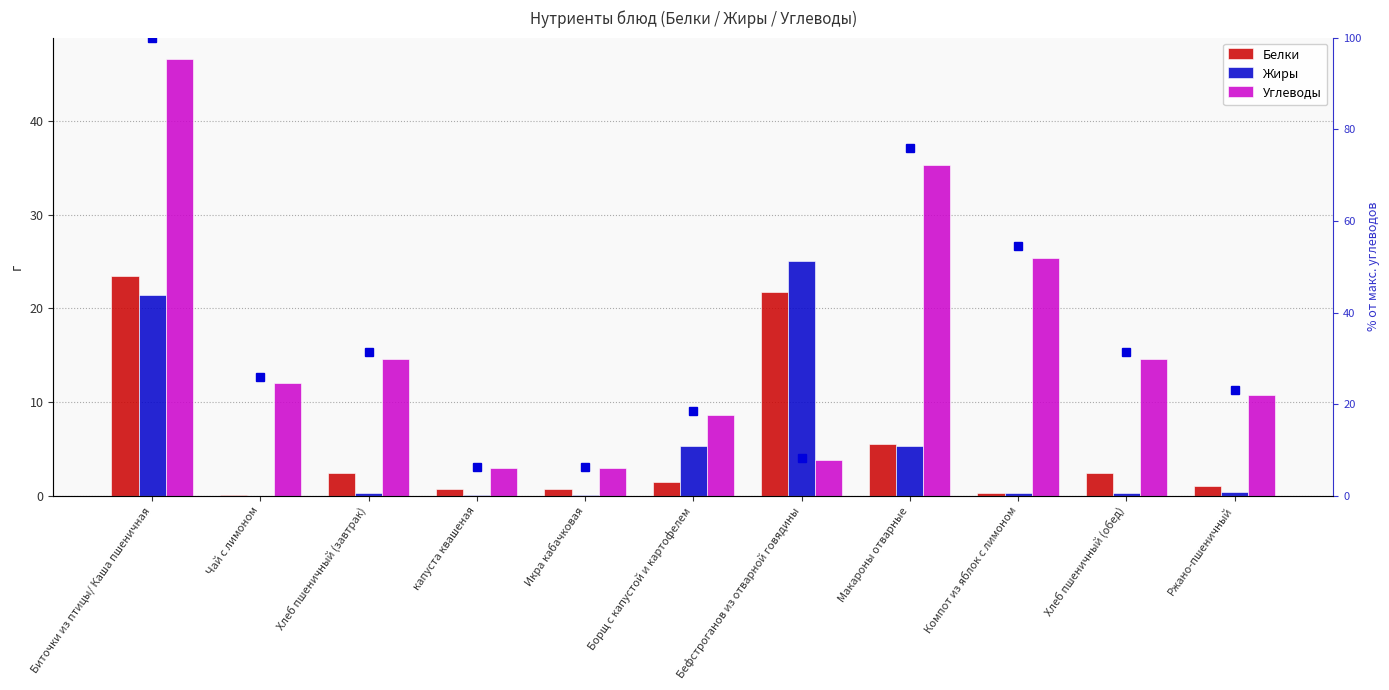

Rank the series by their maximum value, from lowest to highest.

Белки, Жиры, Углеводы, % от макс. Углеводов